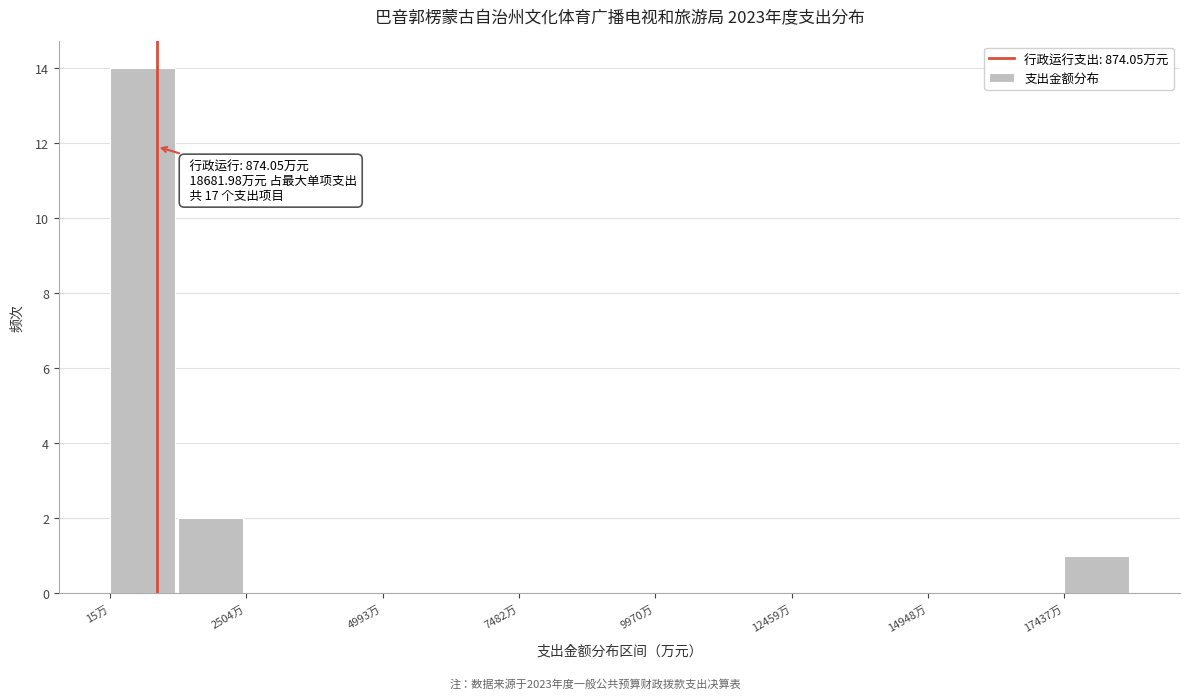

Read against the x-axis, roughly where is the centre of the tallest bar?

500